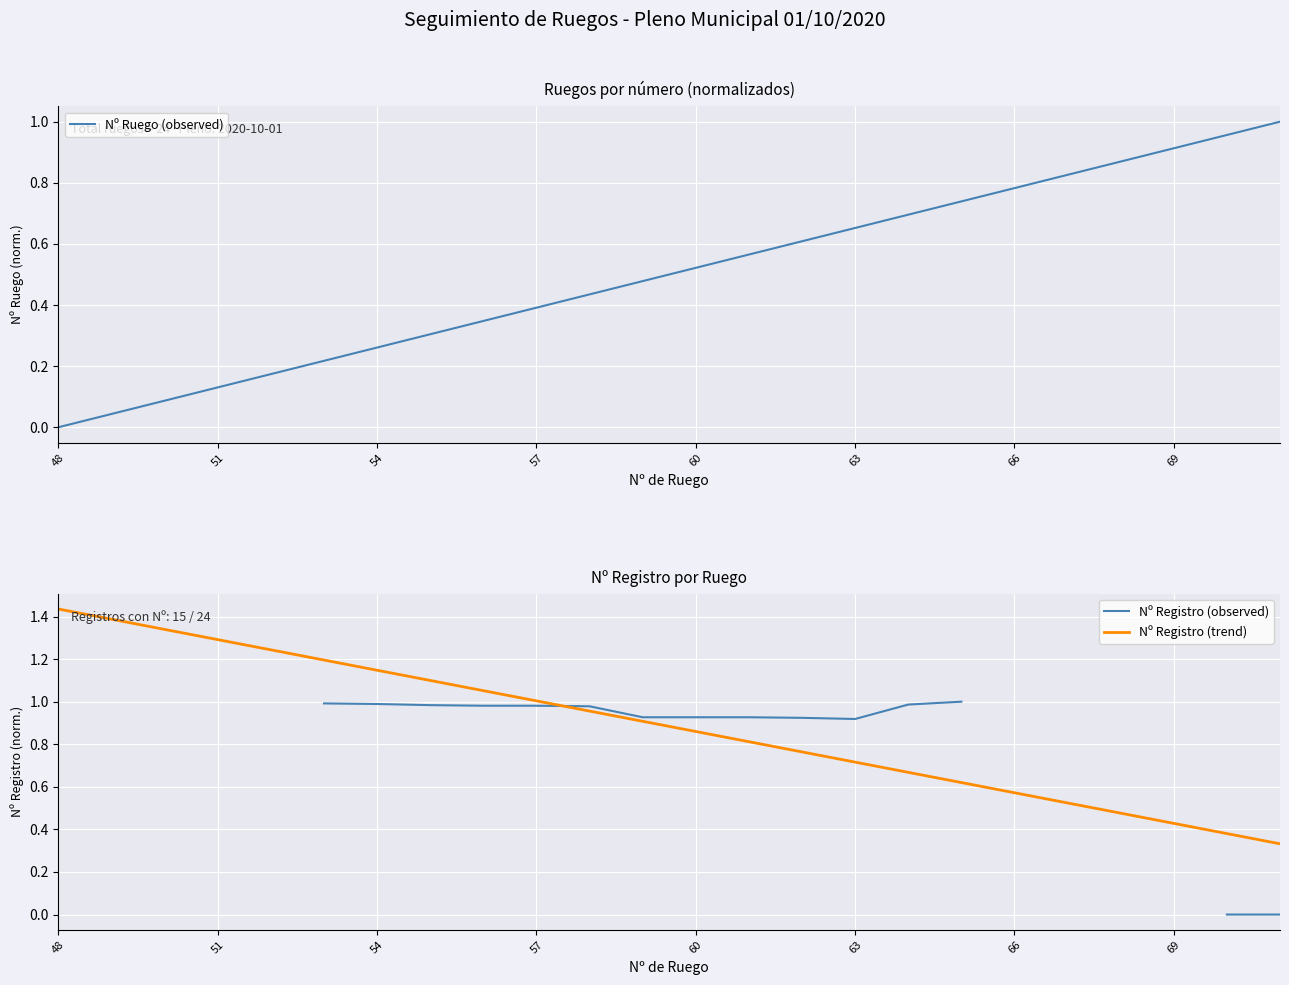

True or false: Nº Registro (trend) has a value of 1.3 at 51.

True